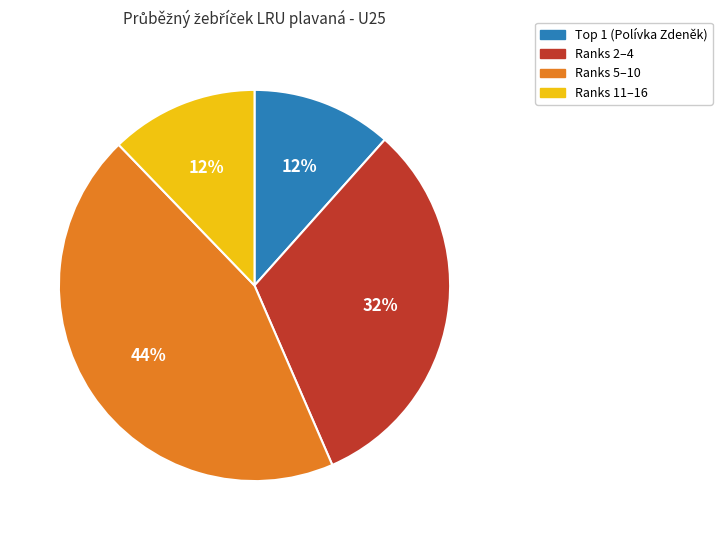

How many slices are in this pie chart?

4